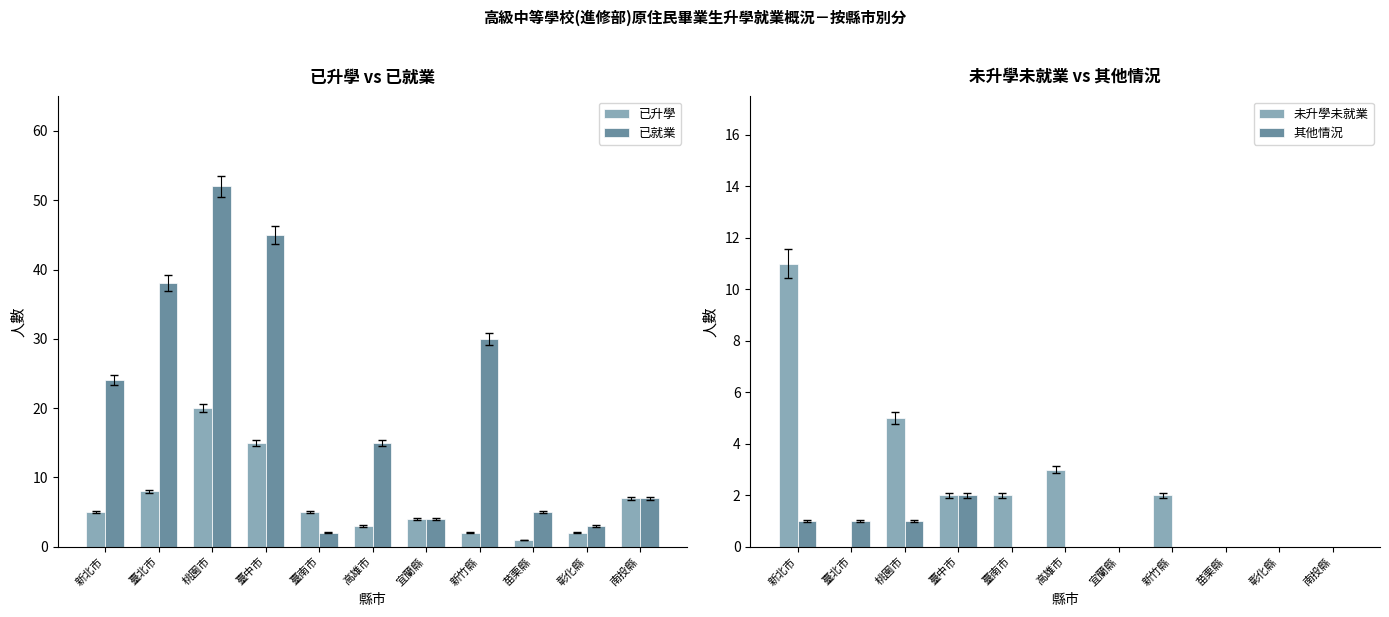

Is it true that 已升學 equals 1 at 苗栗縣?

True